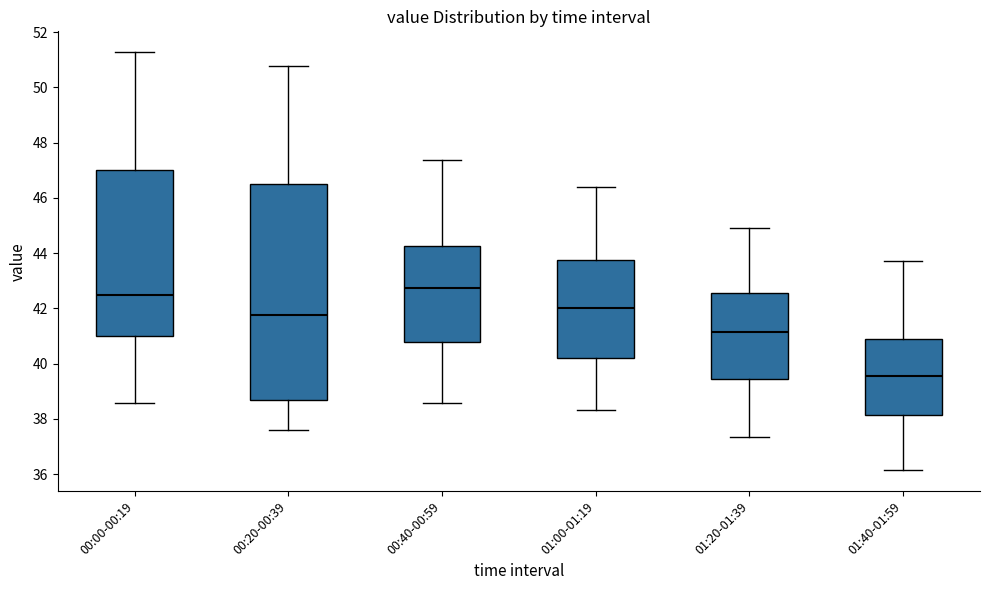

Reading left to right, transcribe this box plot: for each box, give where its median line is, the range the box spans, and where its two whiskers end, as read against the y-axis. The values are not printed on the chart, so give them approximately, as read against the axis.

00:00-00:19: median 42.4, box 41.0 to 47.0, whiskers 38.6 to 51.2
00:20-00:39: median 41.8, box 38.6 to 46.6, whiskers 37.6 to 50.8
00:40-00:59: median 42.8, box 40.8 to 44.2, whiskers 38.6 to 47.4
01:00-01:19: median 42.0, box 40.2 to 43.8, whiskers 38.4 to 46.4
01:20-01:39: median 41.2, box 39.4 to 42.6, whiskers 37.4 to 45.0
01:40-01:59: median 39.6, box 38.2 to 40.8, whiskers 36.2 to 43.8